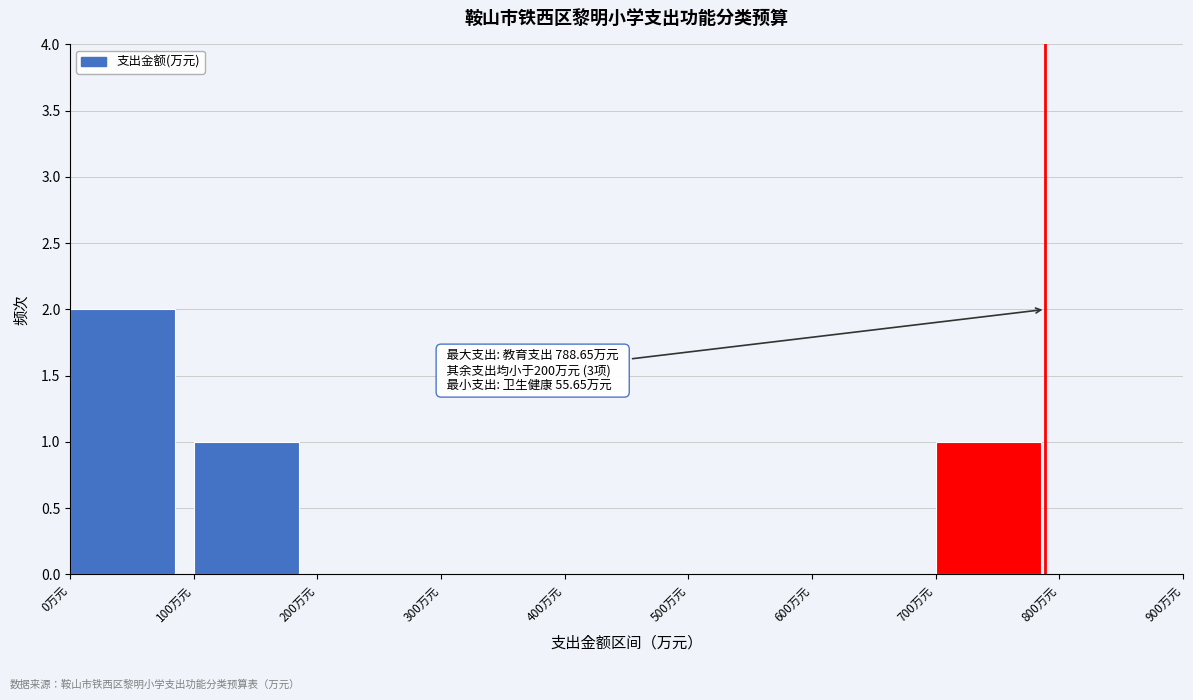

Over which range of the x-axis is the bar tallest?

0 to 100